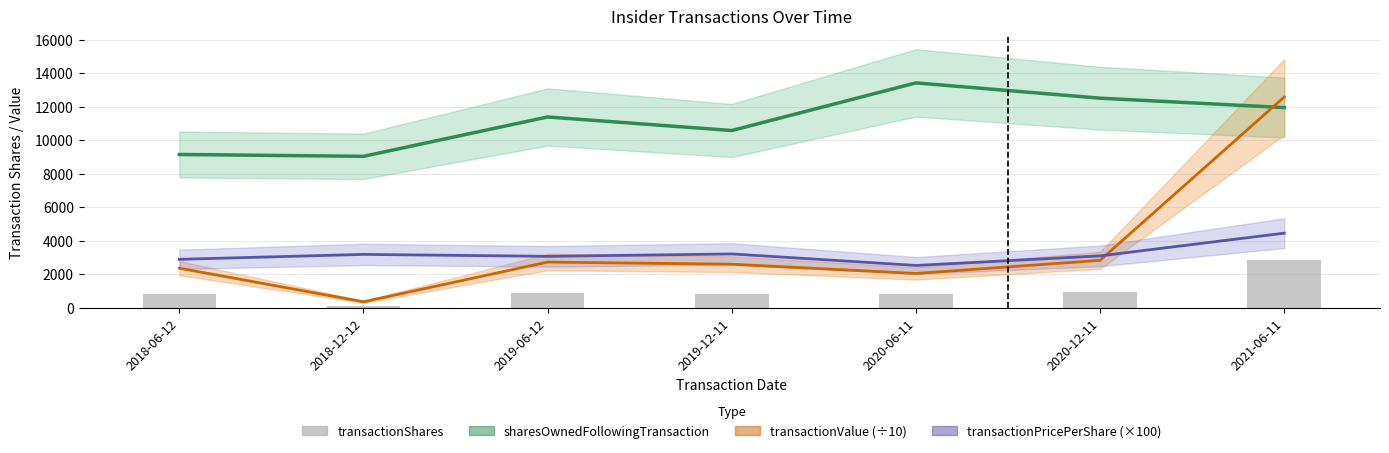

Which series has the widest spread of values?

transactionValue (÷10)